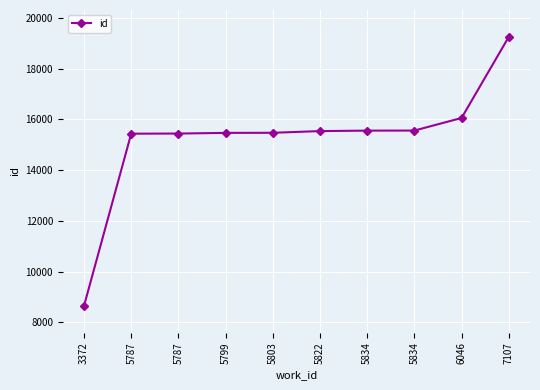

Where is the data nearest to the value 13950?

5787